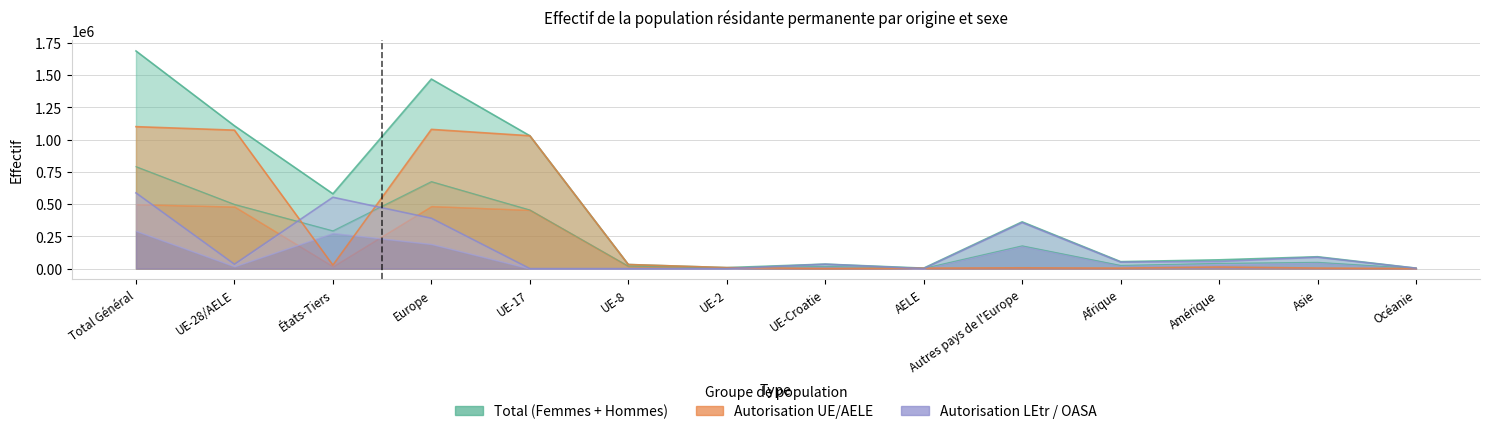

What is the spread (max minus min) of values at Afrique?

50127